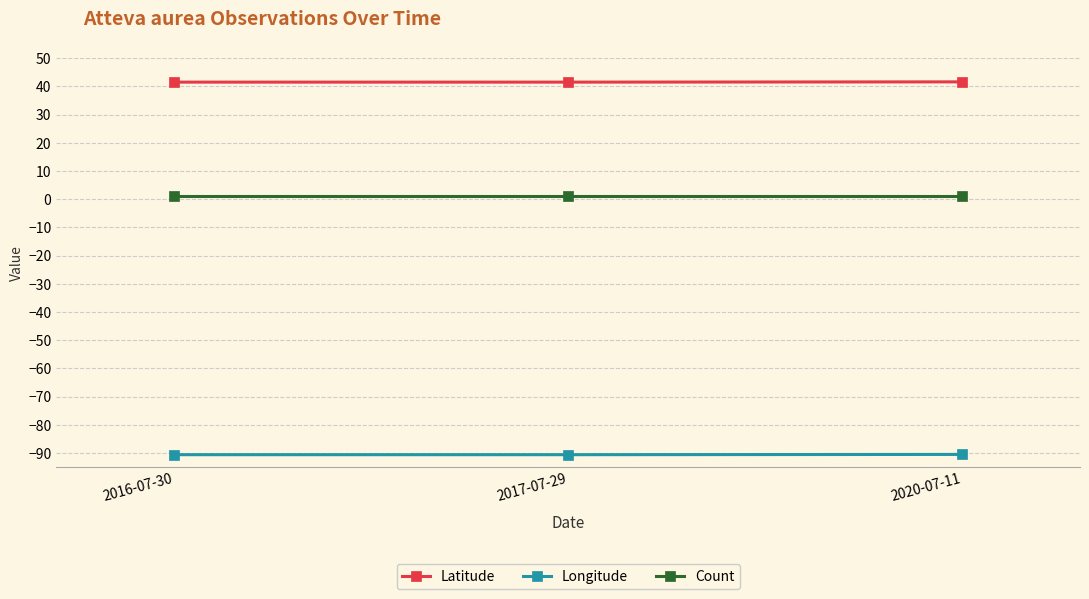

What is the maximum value for Latitude?

41.6